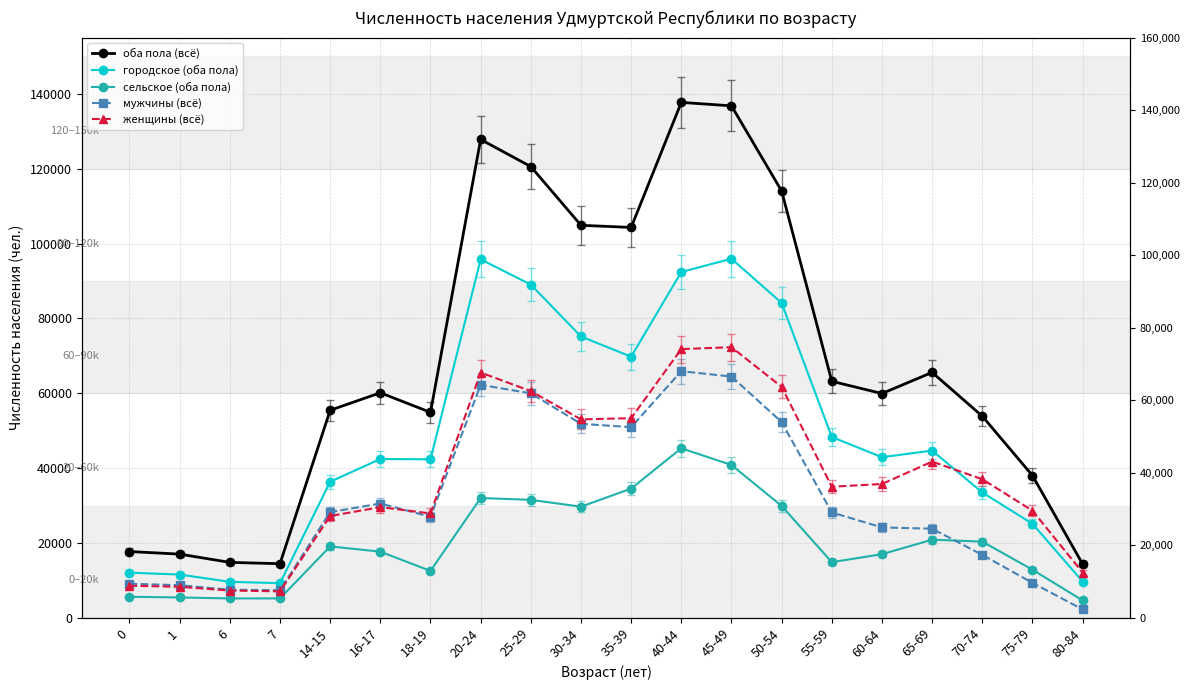

What is the sum of the оба пола (всё) values at 80-84 and 1?

31407